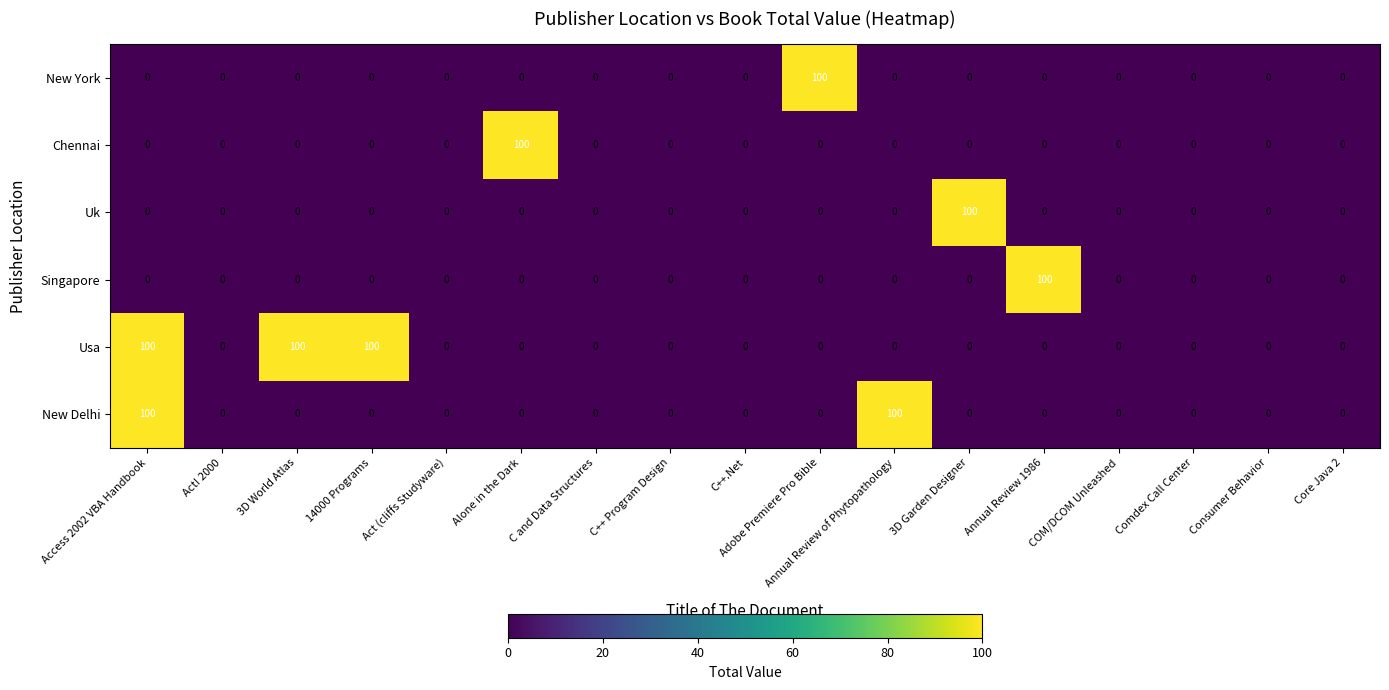

What is the sum of all Chennai values?

100